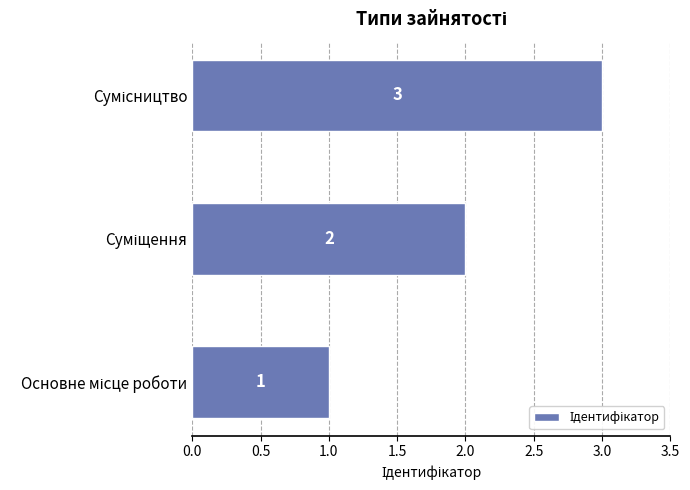

How many values are between 1 and 3?

3